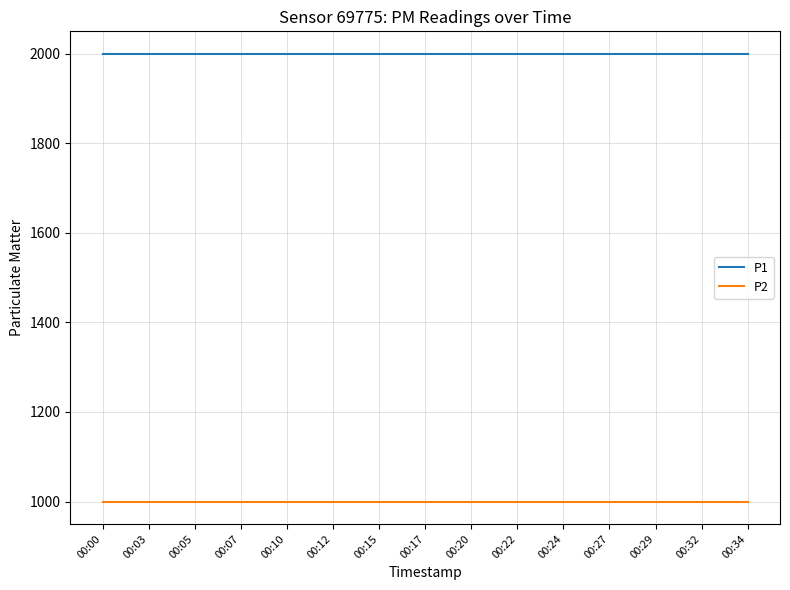

How many series are shown in this chart?

2